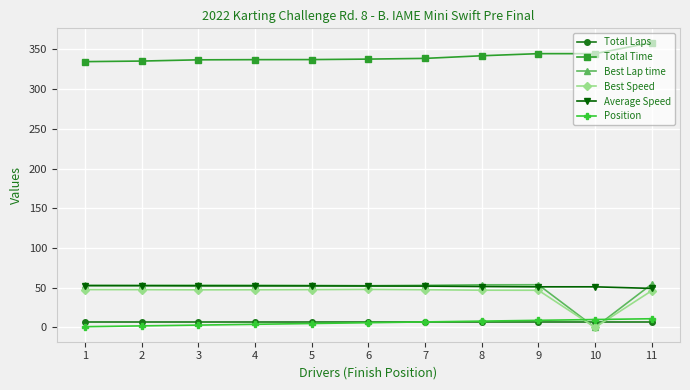

Is it true that Total Laps equals 7.0 at 1?

True